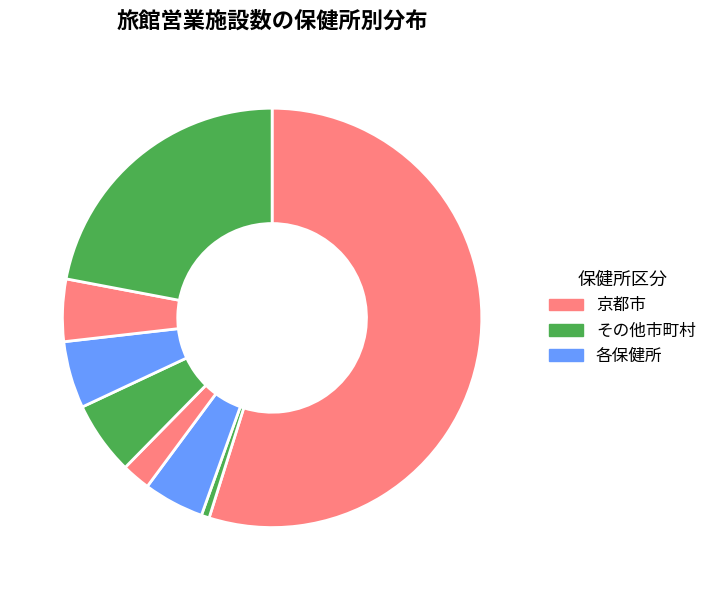

Is there any slice that represents more than half of the pie?

Yes